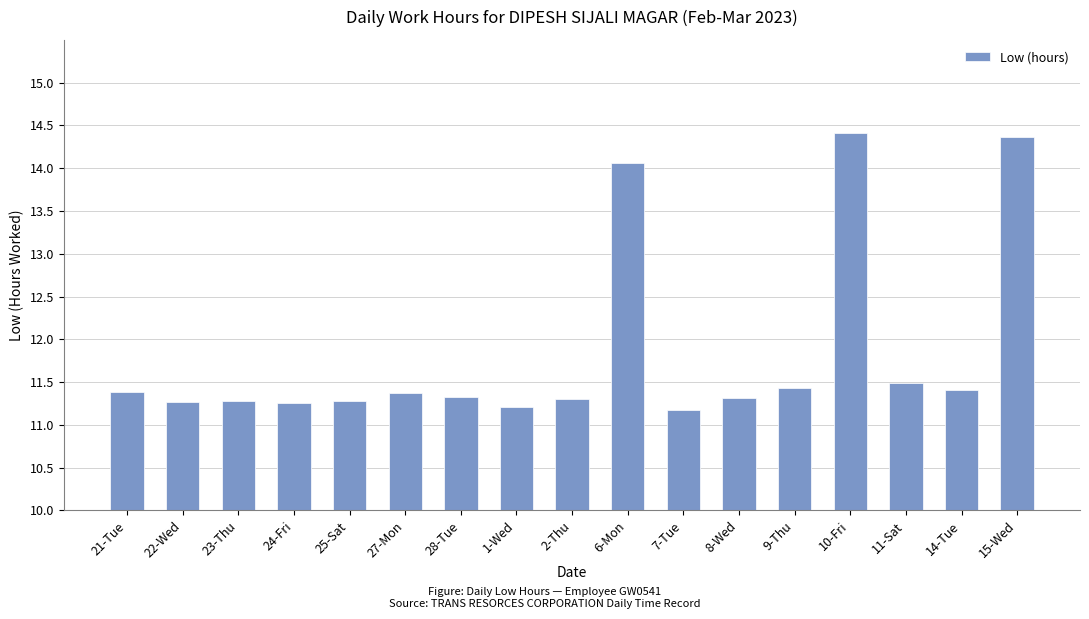

Which has a higher value, 11-Sat or 8-Wed?

11-Sat